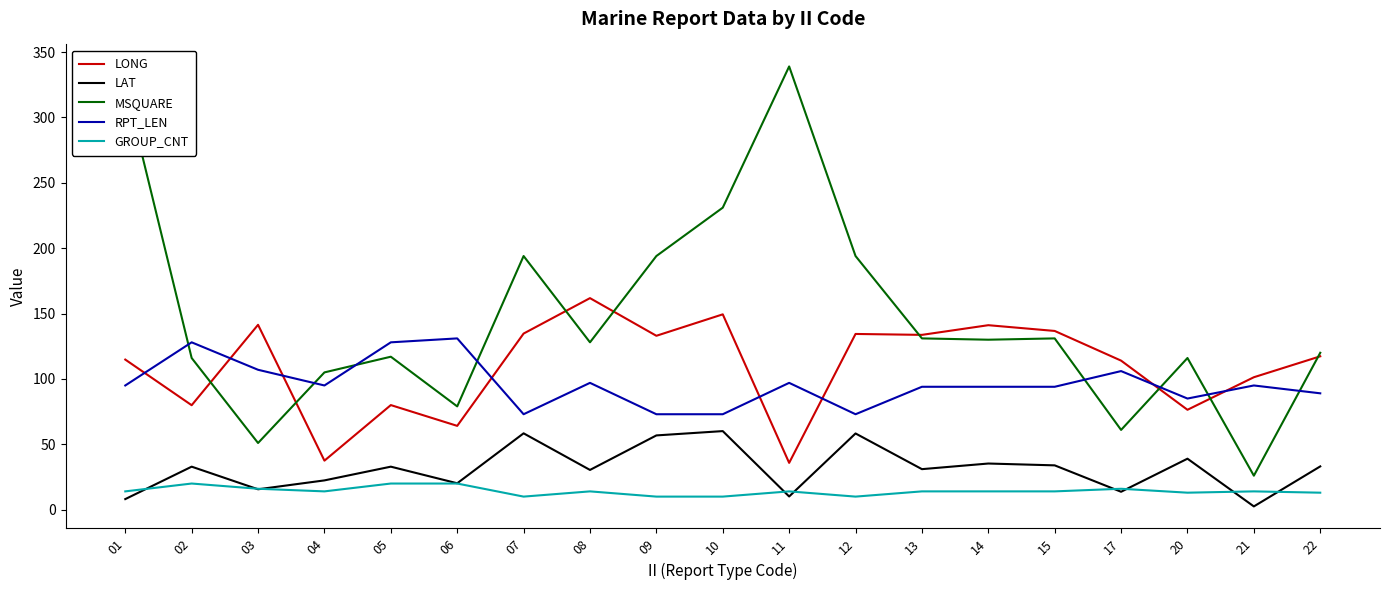

The LONG series shows 133.0 at 09. True or false?

True